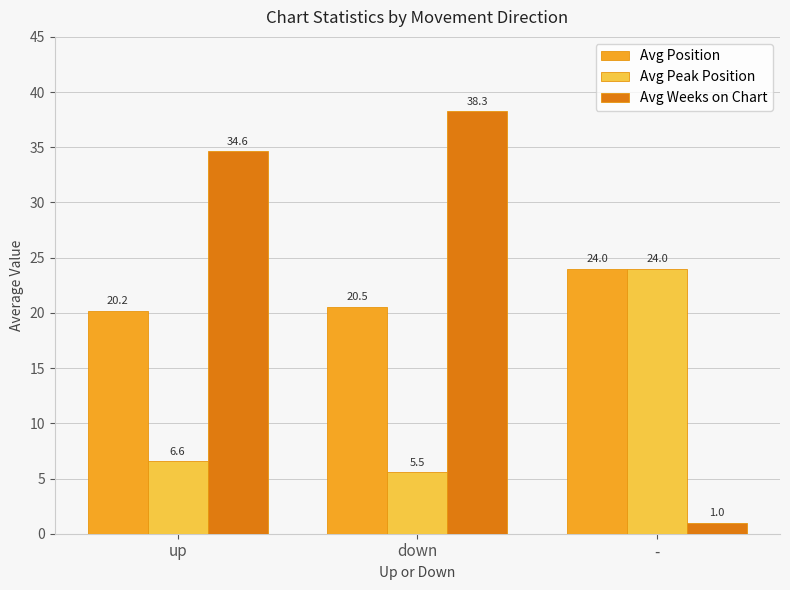

What is the label of the 2nd bar from the right?

down